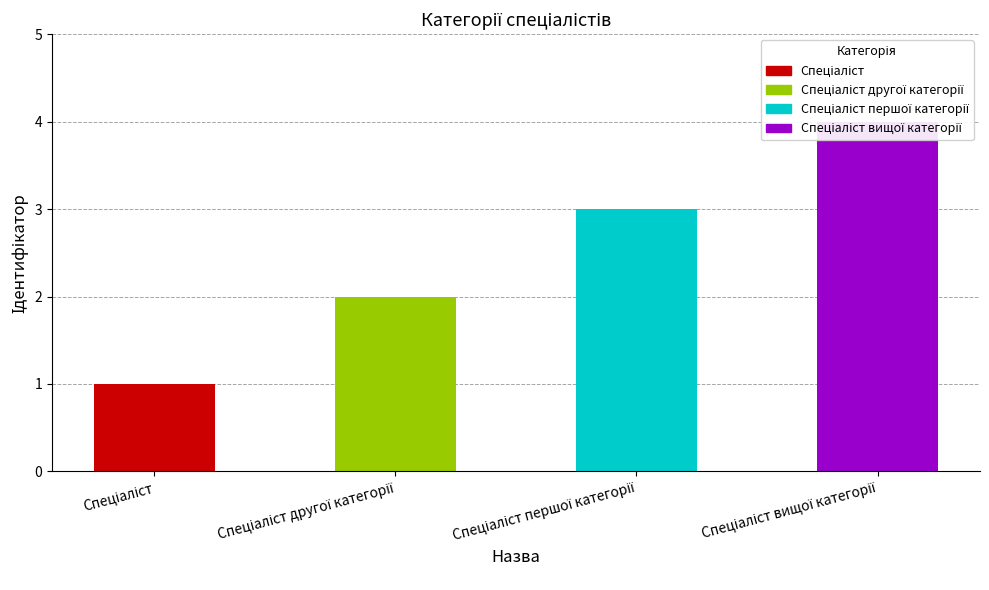

What is the label of the 2nd bar from the left?

Спеціаліст другої категорії